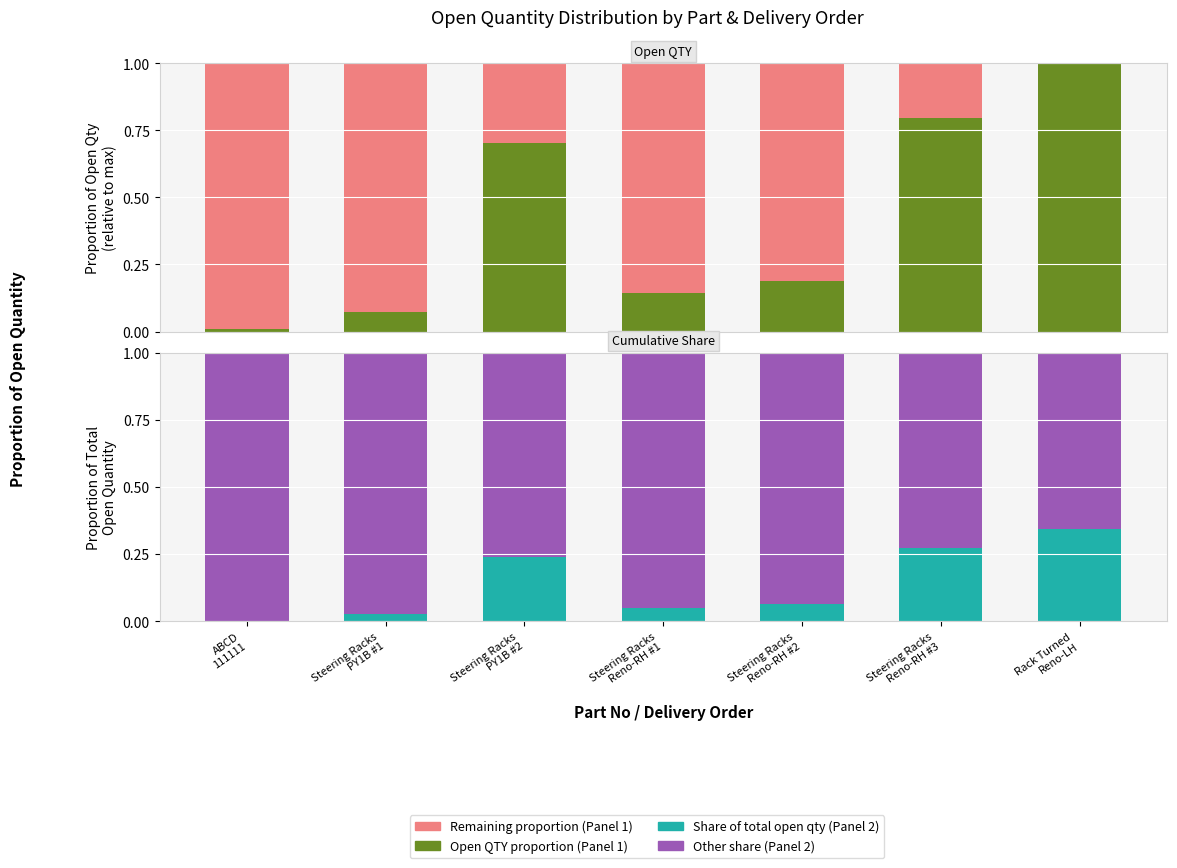

Reading left to right, transcribe all the data shown in this chart.

Open QTY proportion: 0.0	0.1	0.7	0.1	0.2	0.8	1.0
Remaining proportion: 1.0	0.9	0.3	0.9	0.8	0.2	0.0
Share of total open qty: 0.0	0.0	0.2	0.0	0.1	0.3	0.3
Other share: 1.0	1.0	0.8	1.0	0.9	0.7	0.7